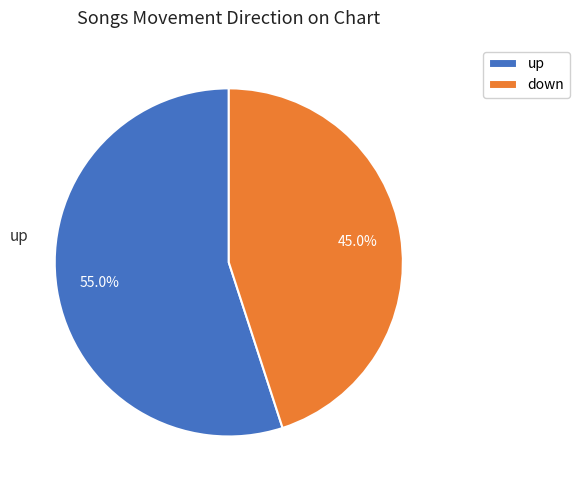

Is the sum of up and down greater than half?

Yes